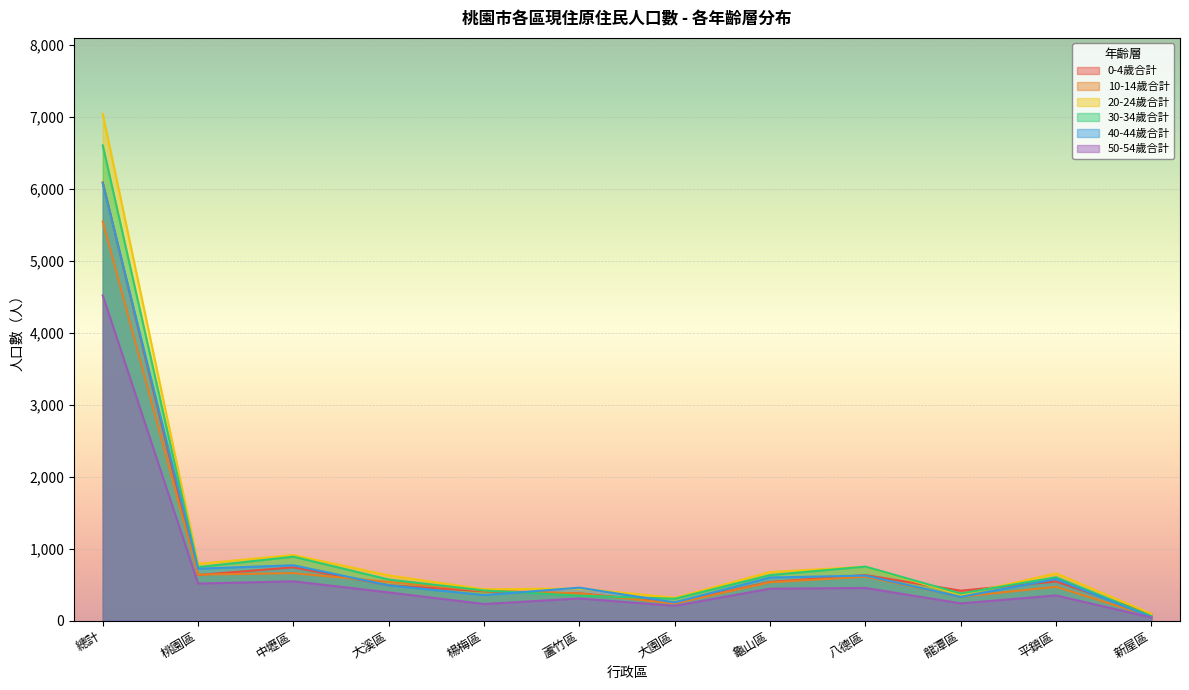

The value of 20-24歲合計 at 大園區 is 539. True or false?

False